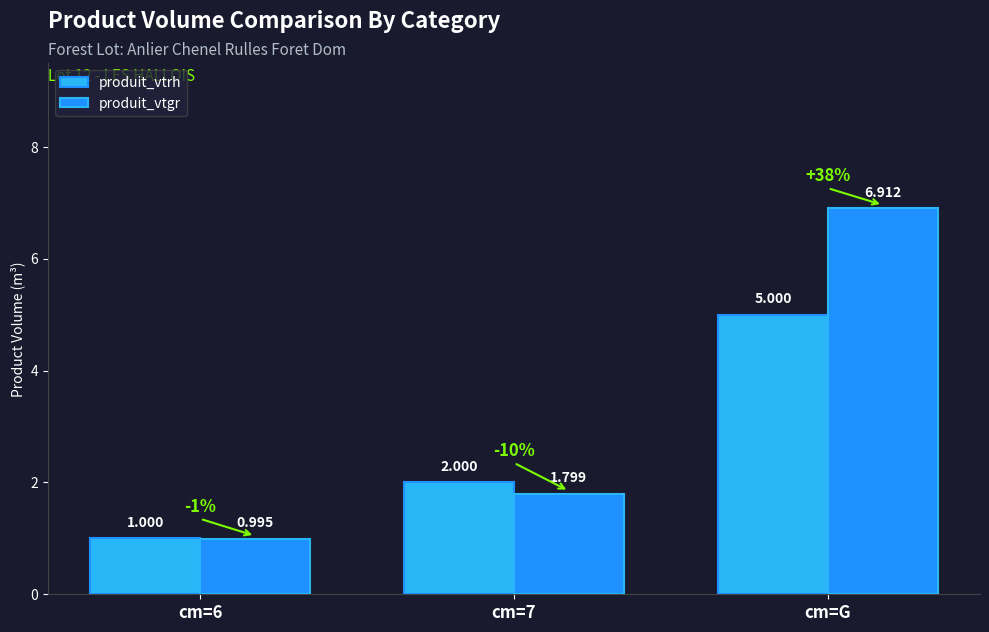

How many data points in produit_vtgr are less than 1?

1